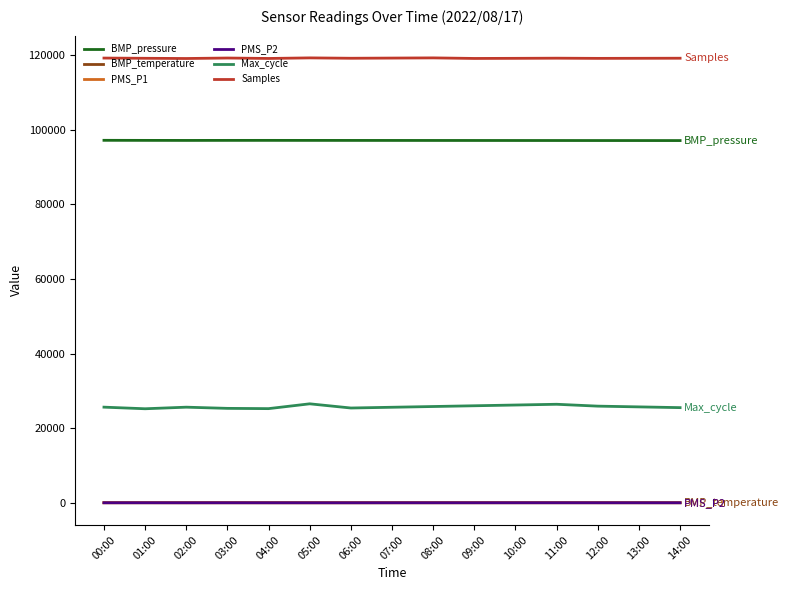

True or false: BMP_pressure has a value of 36435.2 at 01:00.

False